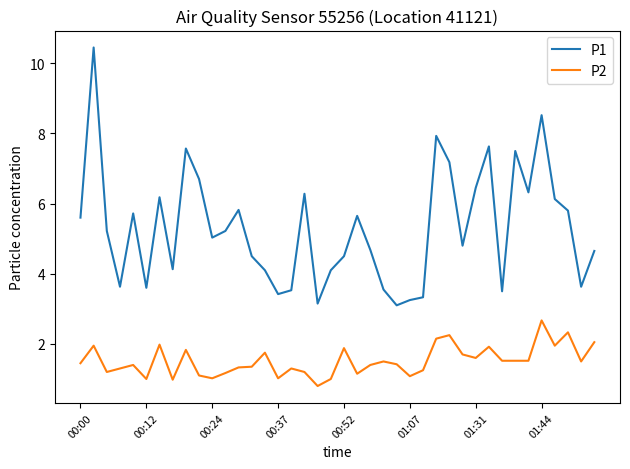

Which series has the largest total across all categories?

P1